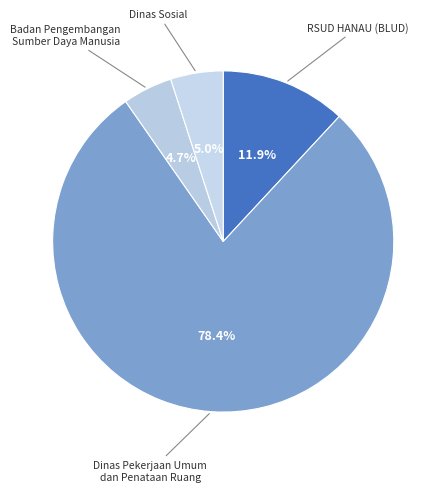

To the nearest percent, what portion does Dinas Pekerjaan Umum dan Penataan Ruang represent?

78%